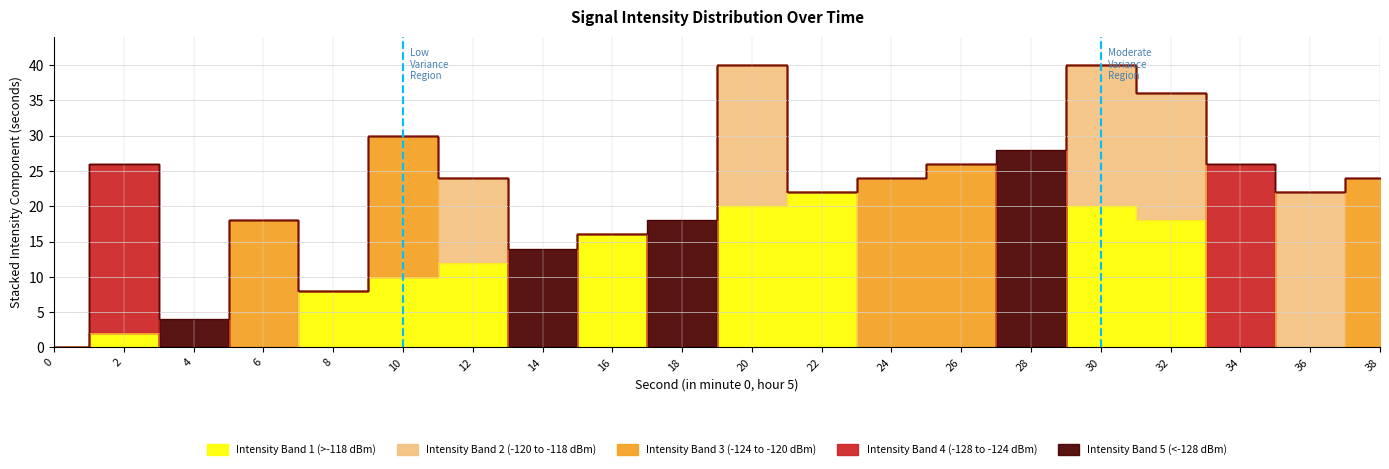

Between 6 and 22, which series saw the biggest shift?

Intensity Band 1 (>-118 dBm)